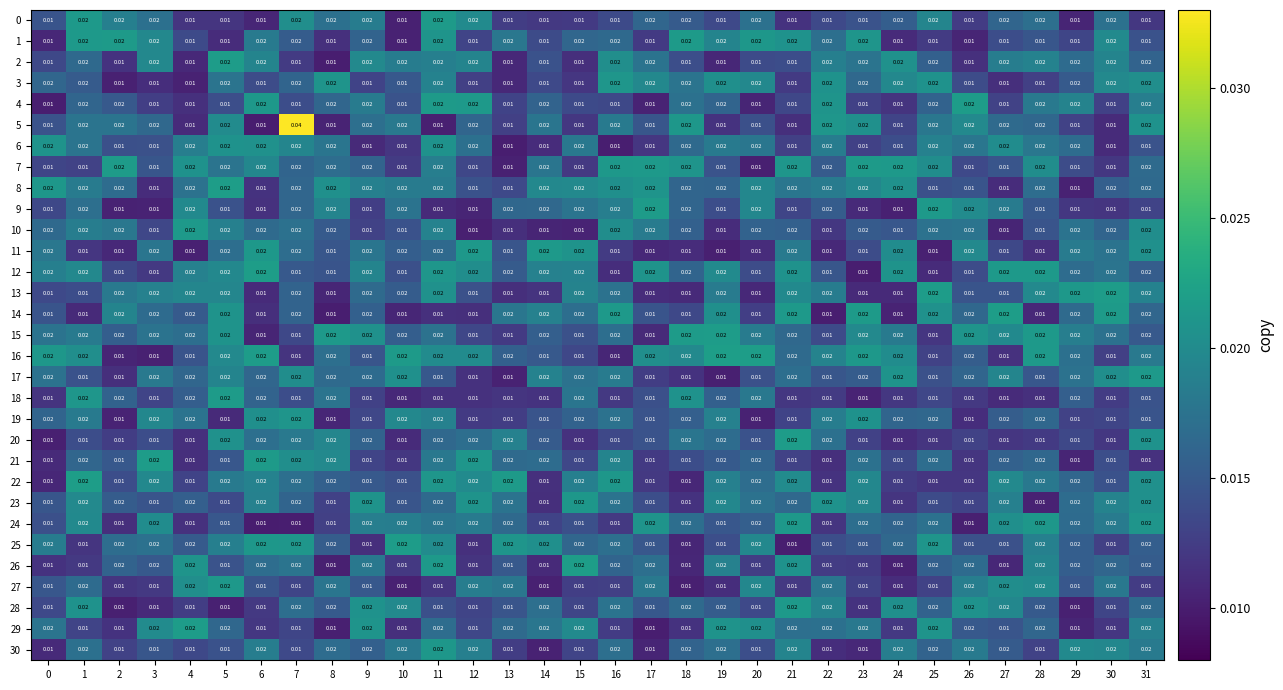

Which series has the largest total across all categories?

16